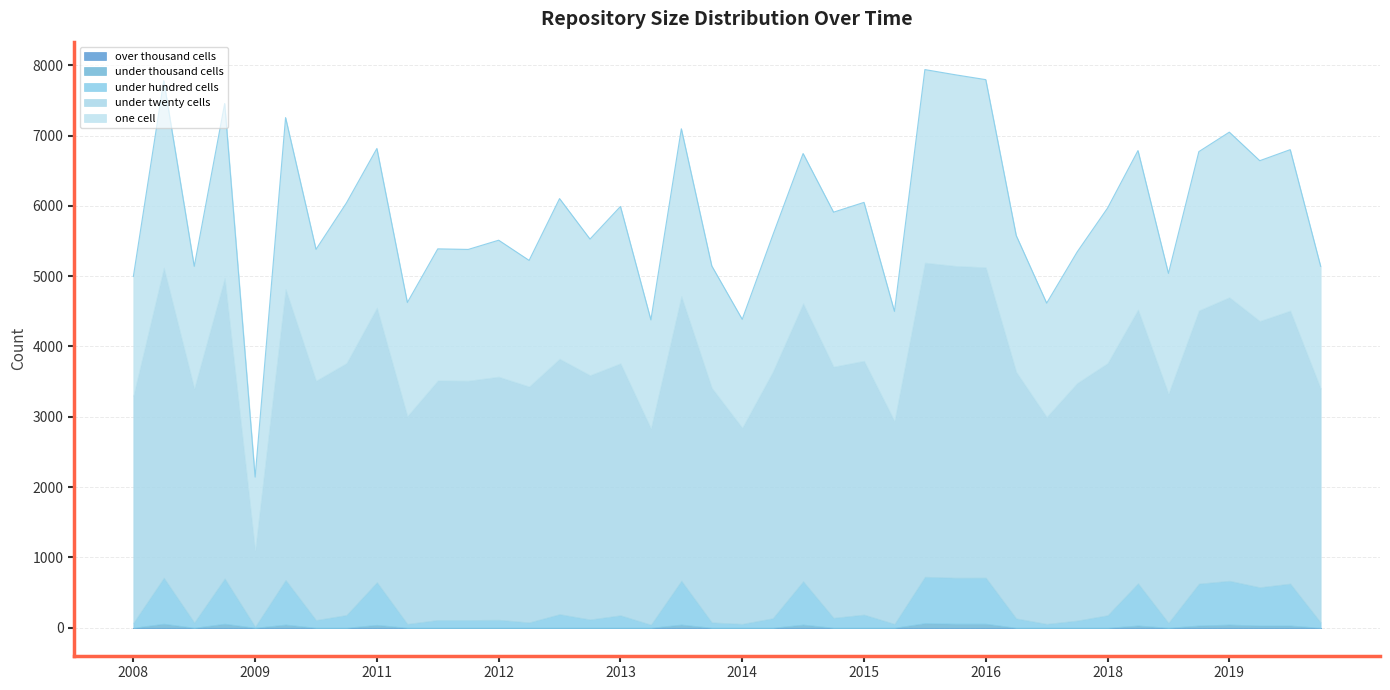

What is the label of the 24th point from the left?

2015-04-09